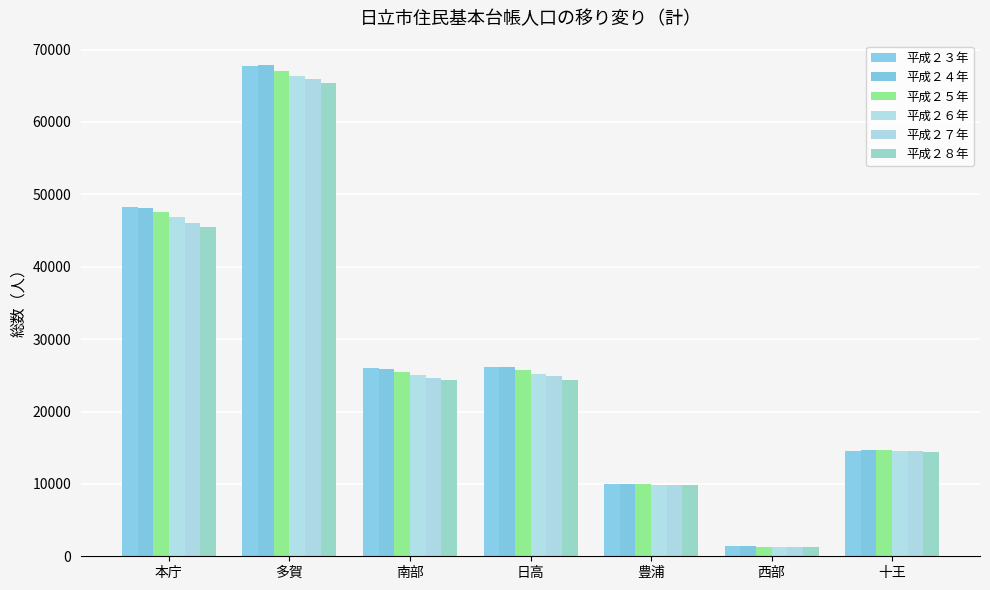

What is the minimum value shown in the chart?

1256